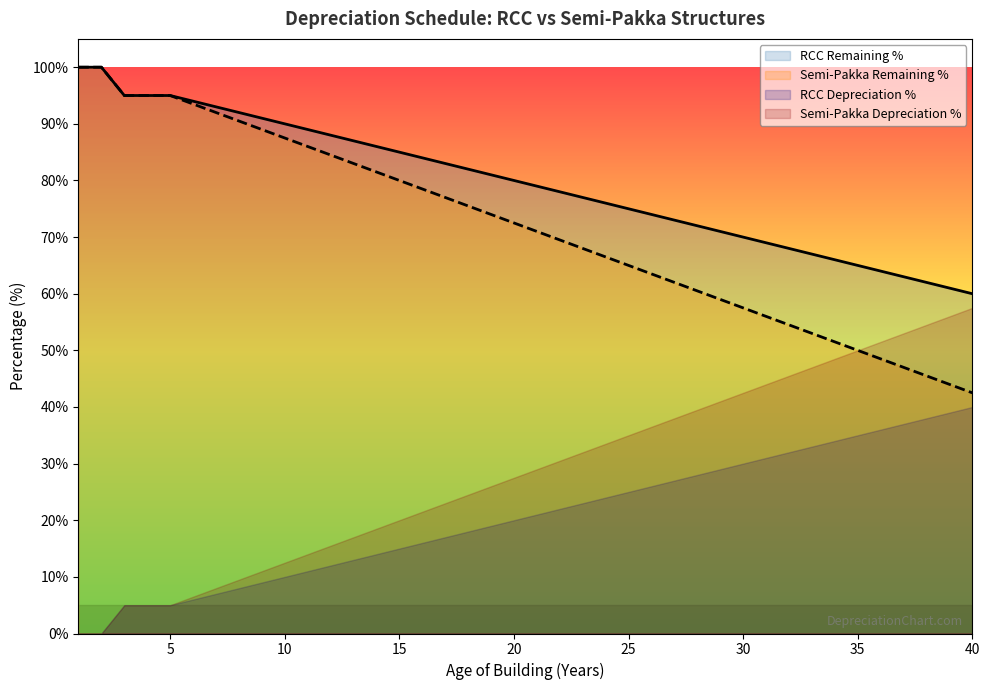

What is the minimum value for RCC Remaining %?

60.0